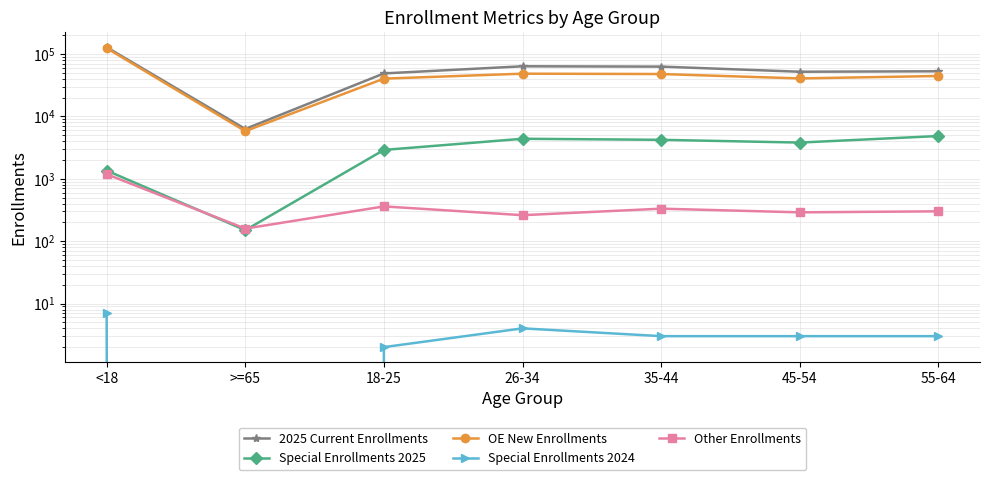

At which category does Other Enrollments reach its first local valley?

>=65